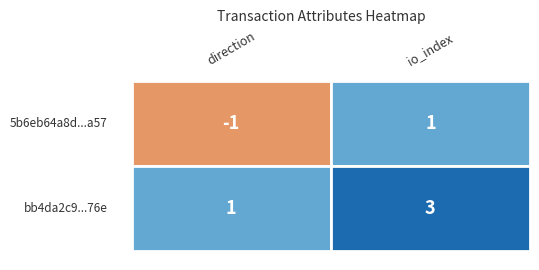

List the series in order of their overall mean, highest first.

bb4da2c958cf41968b3cbf6c636c7edc2a12e76, 5b6eb64a8d178f96b392e647abe799300c41a57